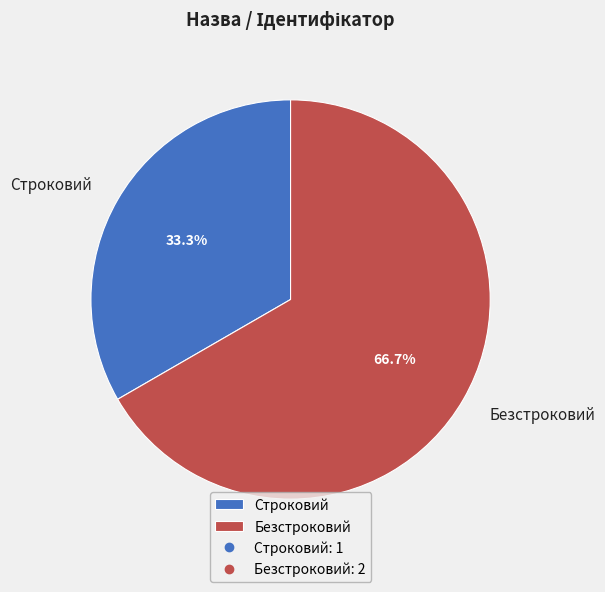

Is it true that Строковий is 22% of the pie?

False